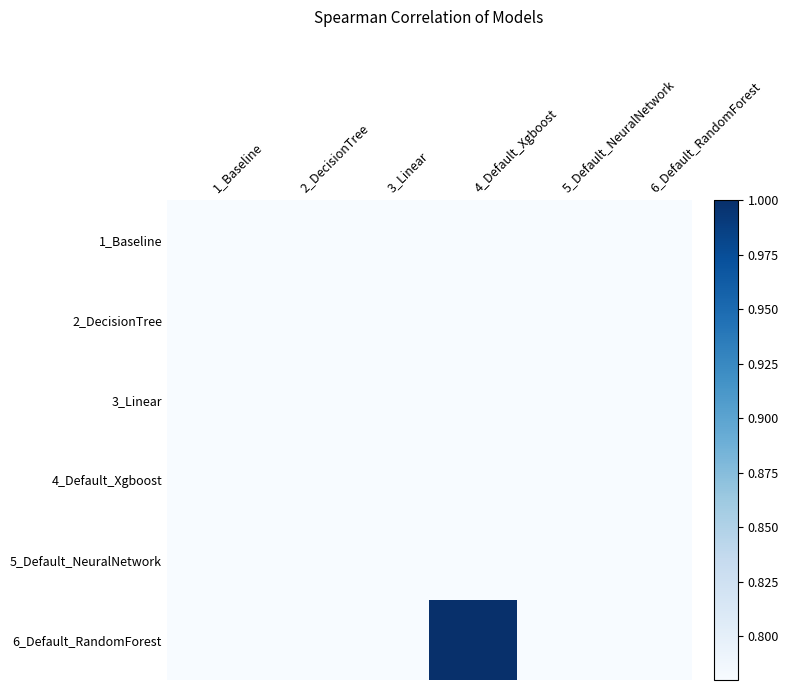

Which series has the largest total across all categories?

6_Default_RandomForest